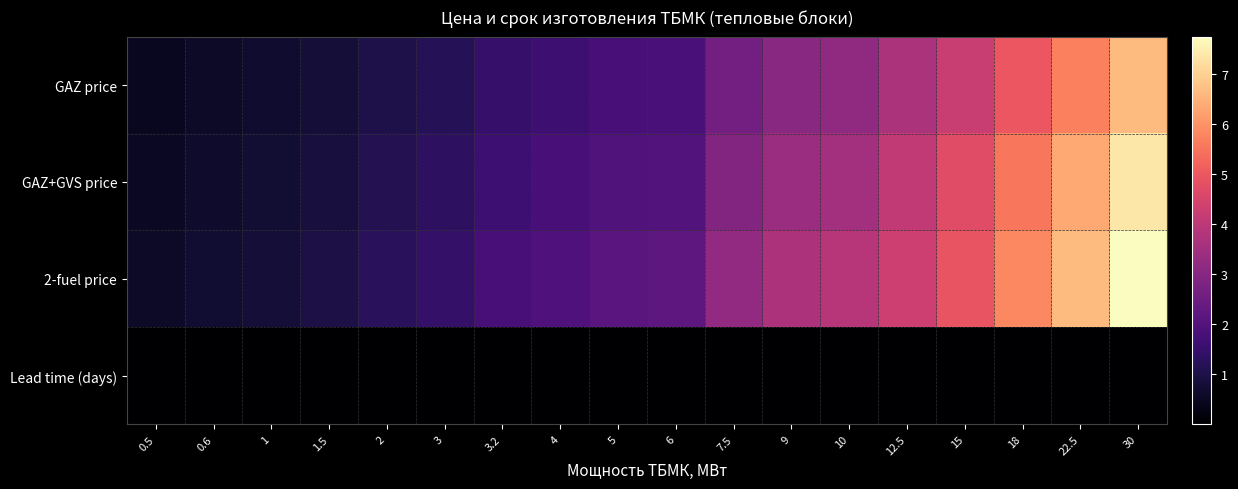

Rank the series by their maximum value, from highest to lowest.

2-fuel price, GAZ+GVS price, GAZ price, Lead time (days)